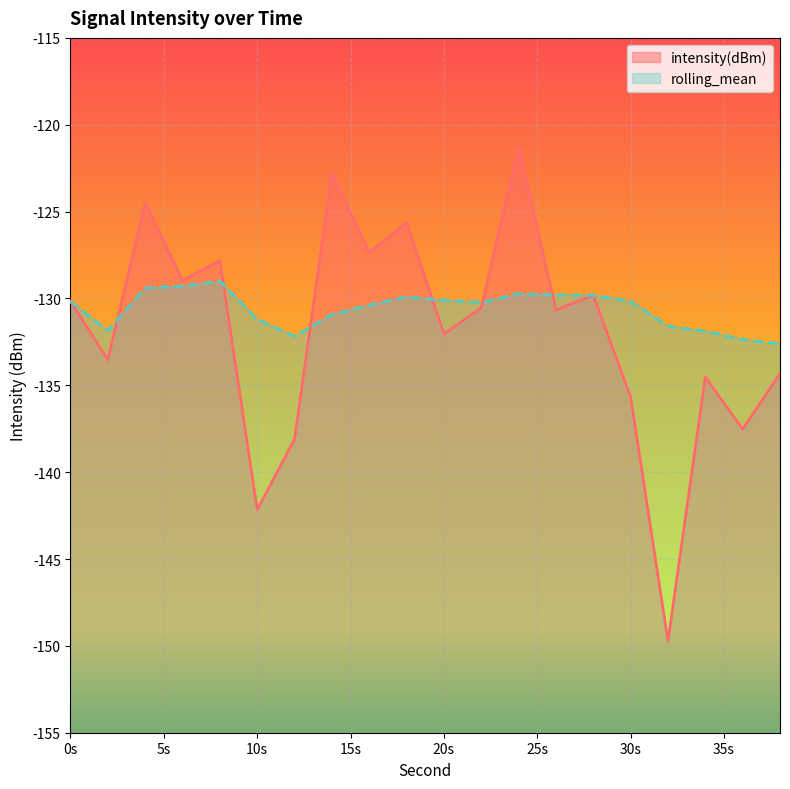

Rank the series by their maximum value, from highest to lowest.

intensity(dBm), rolling_mean